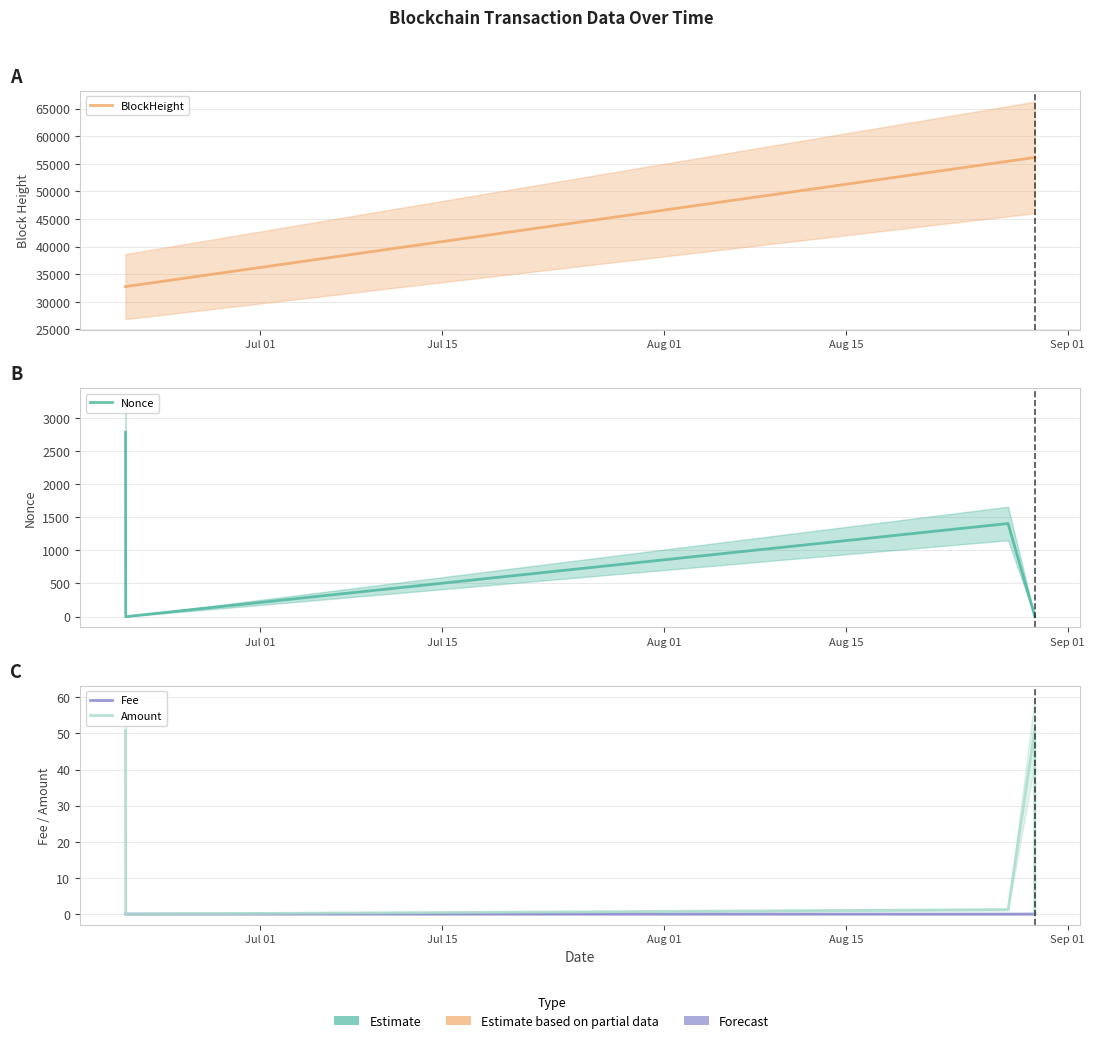

What position from the right is Jul 01?

5